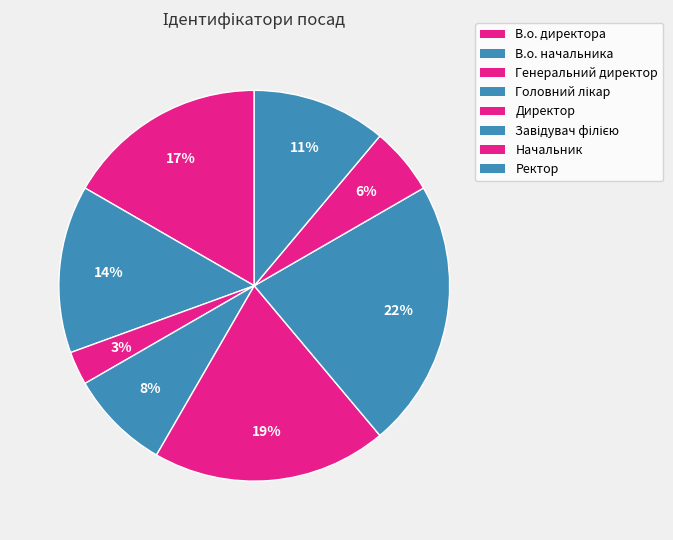

To the nearest percent, what is the average slice percentage?

12%